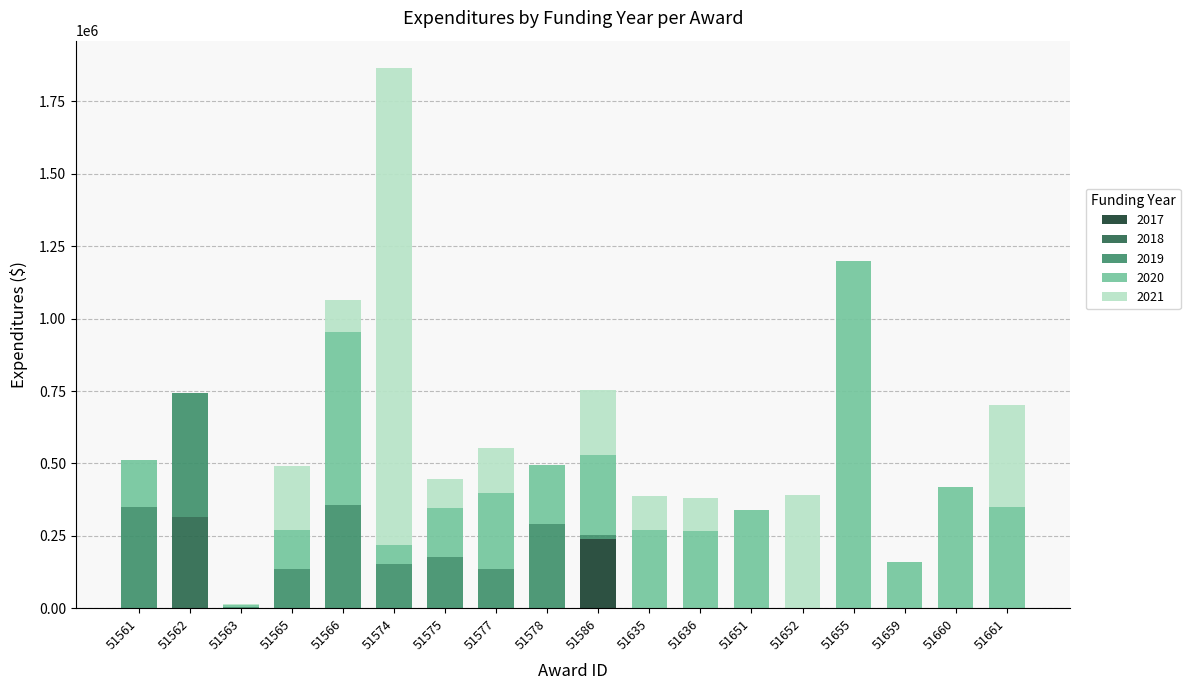

What is the highest value of the 2017 series?

238414.0